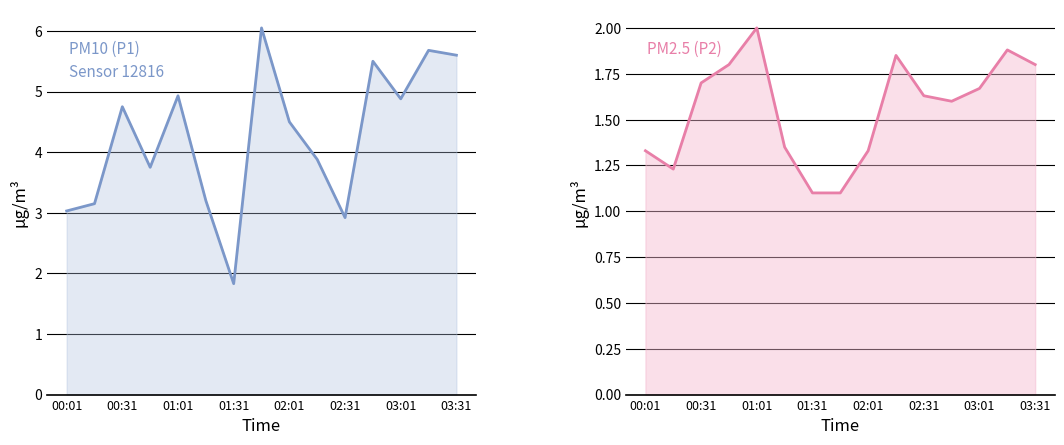

What is the minimum value shown in the chart?

1.1